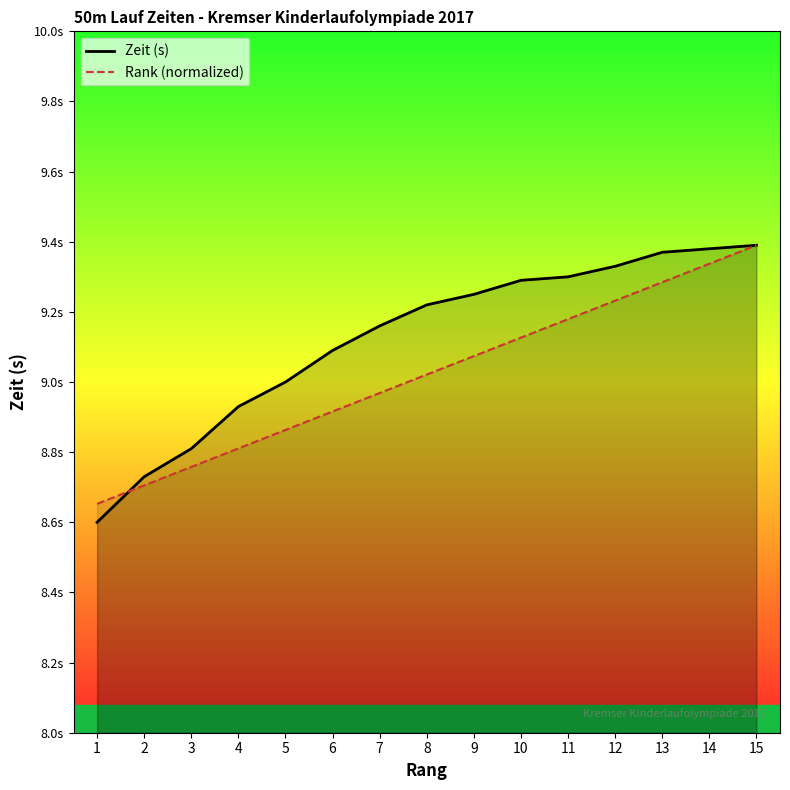

What is the value of the Zeit (s) point at the 9th from the left?

9.2